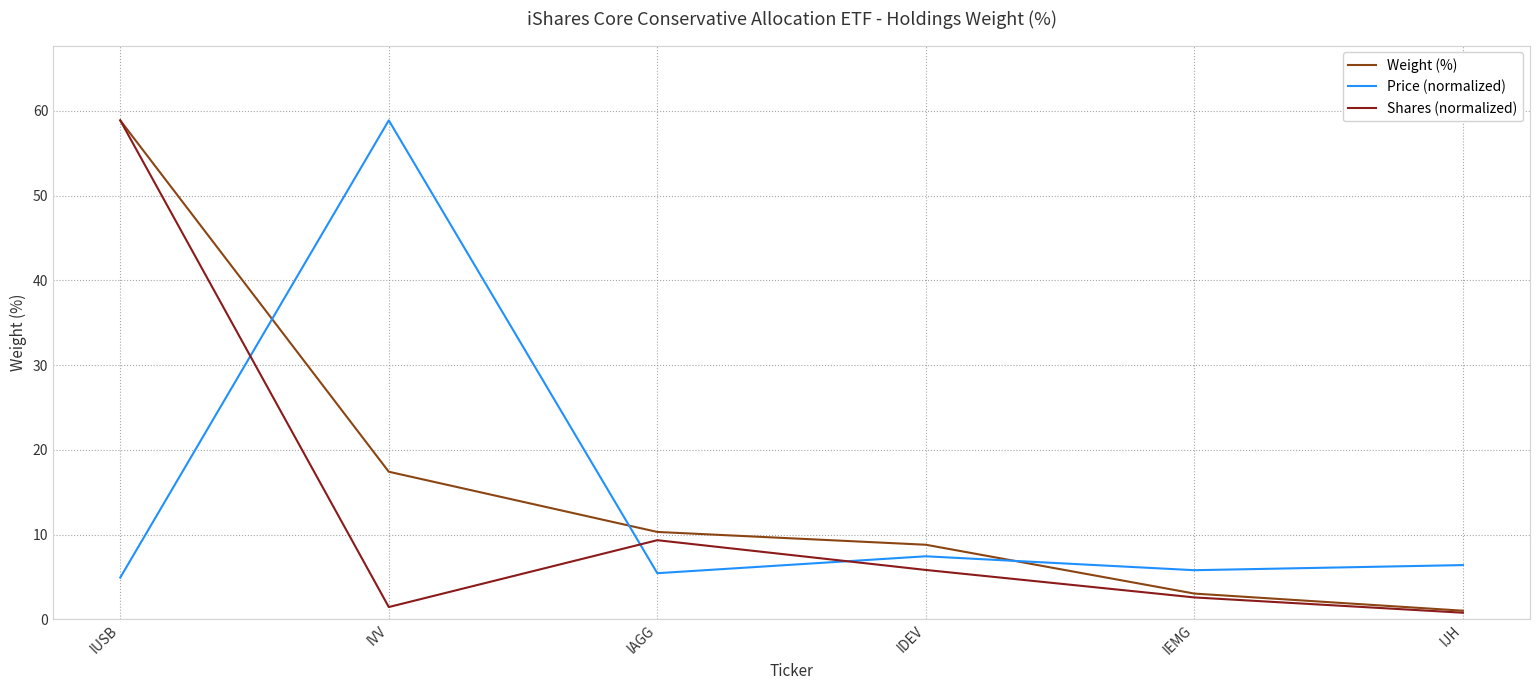

Between which two adjacent categories do Shares (normalized) and Price (normalized) first intersect?

IUSB and IVV